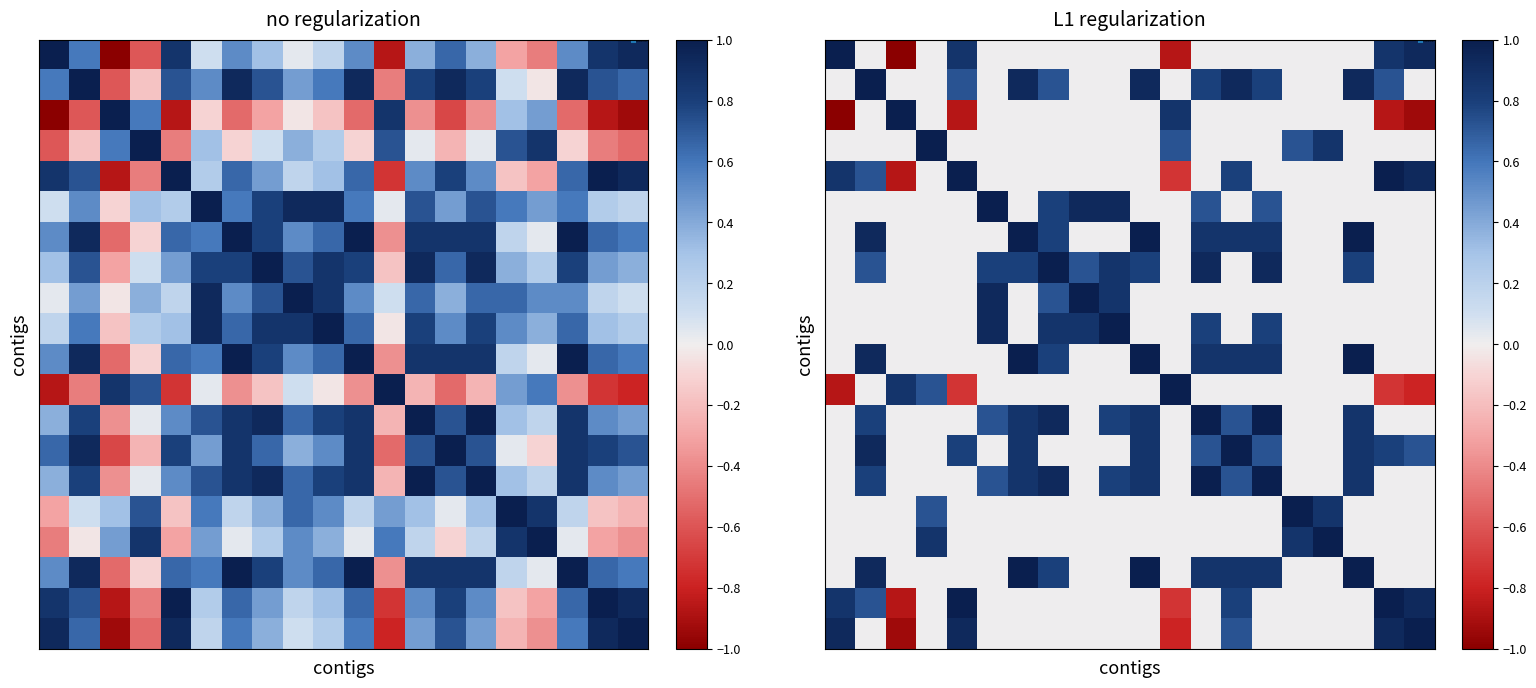

At which category does the chart reach its minimum across all series?

2